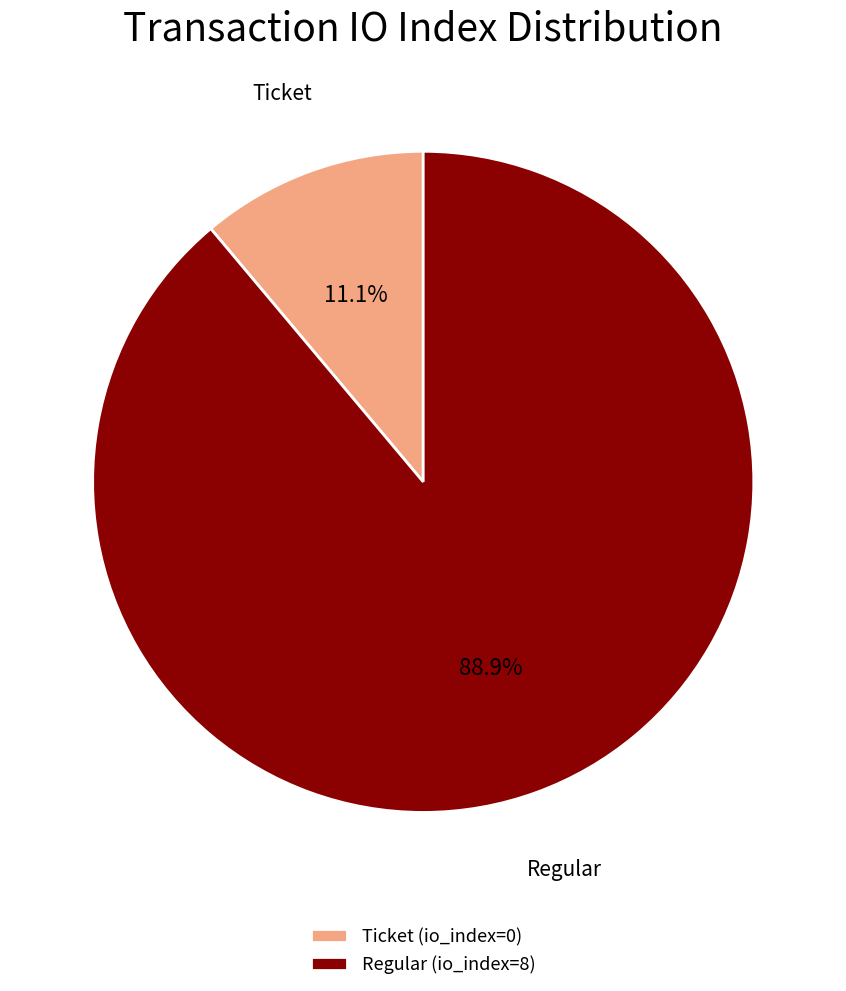

Combined, do Ticket and Regular account for over 50%?

Yes